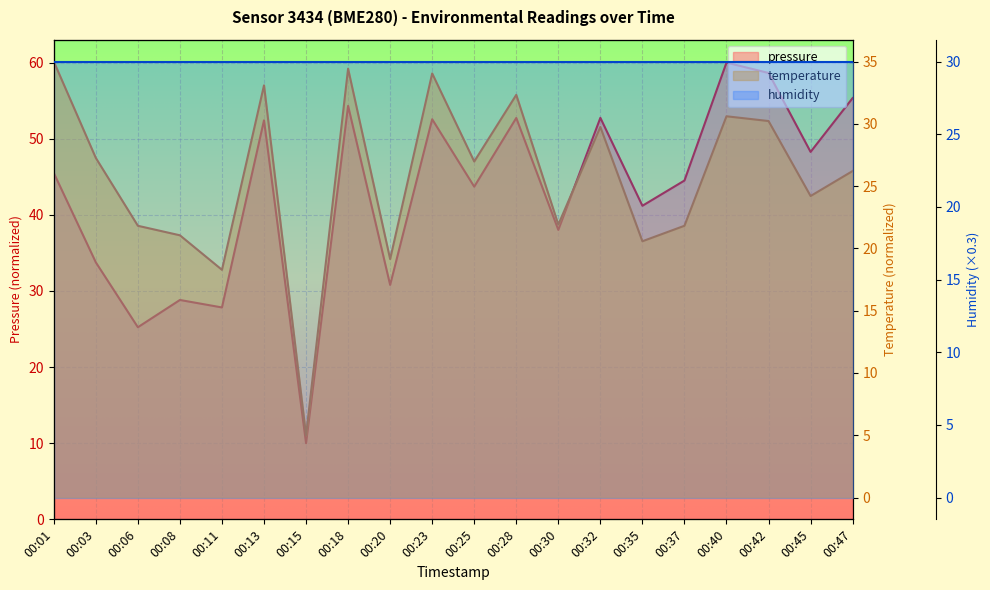

True or false: pressure and temperature cross at least once.

False